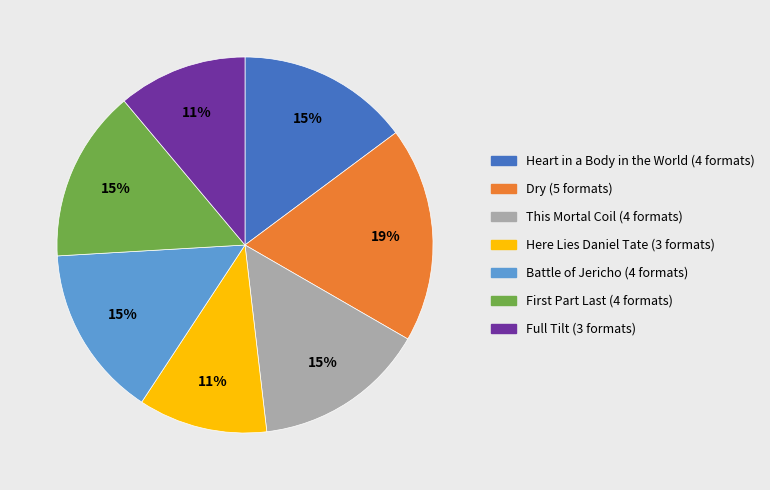

Do Dry and Full Tilt together represent more than half of the pie?

No